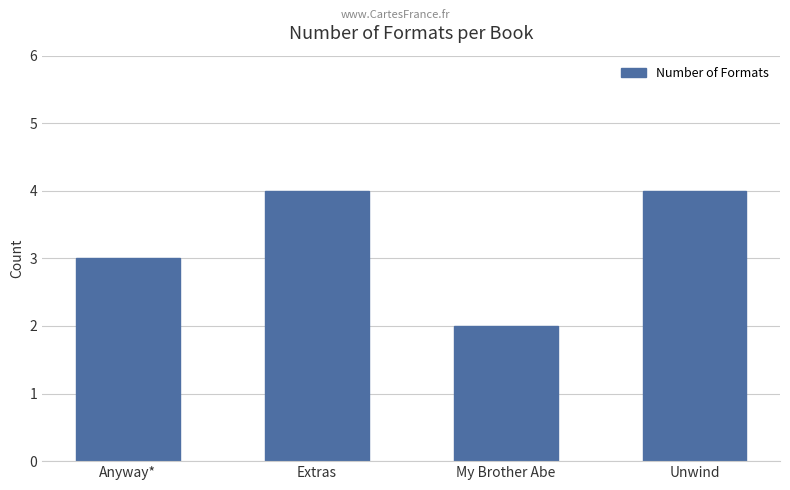

What is the change in value from Anyway* to Extras?

+1